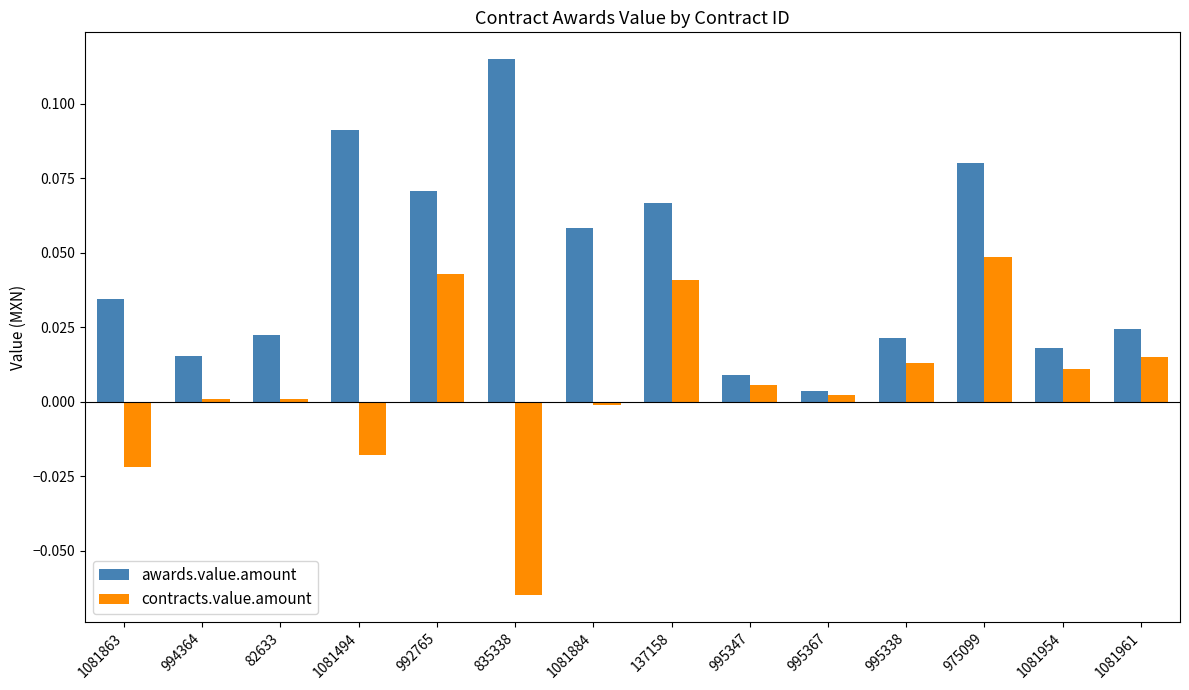

Is the value of awards.value.amount at 1081494 greater than the value of contracts.value.amount at 1081863?

Yes